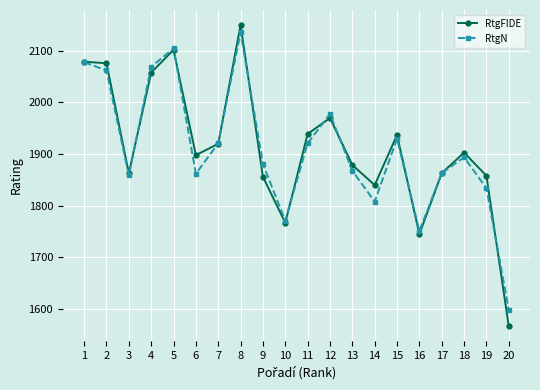

At how many categories does at least one series exceed 1632?

19